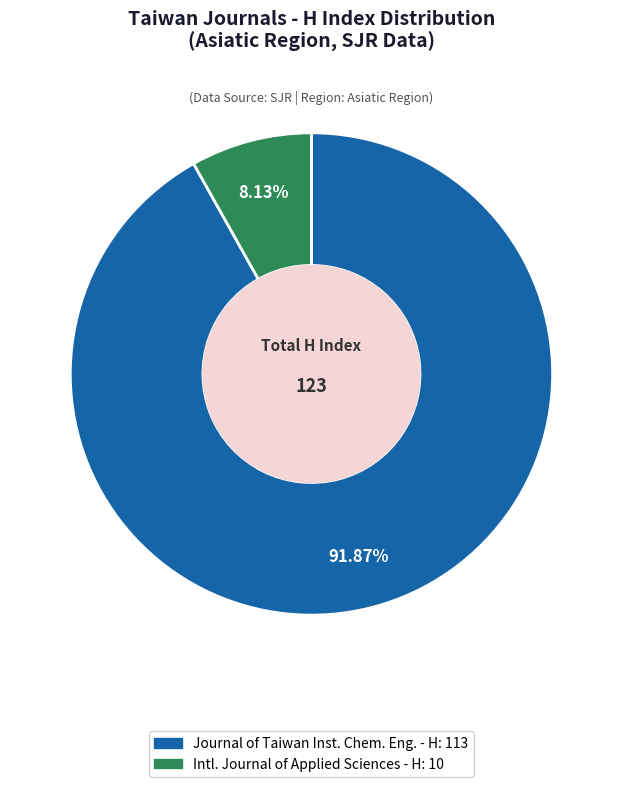

Is there a majority slice in this chart?

Yes